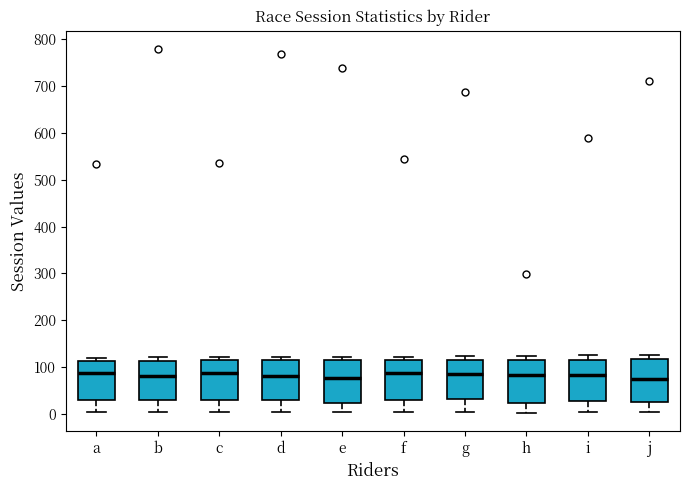

Where is the upper edge of the box for h on the y-axis? The values are not printed on the chart, so give them approximately, as read against the axis.

120